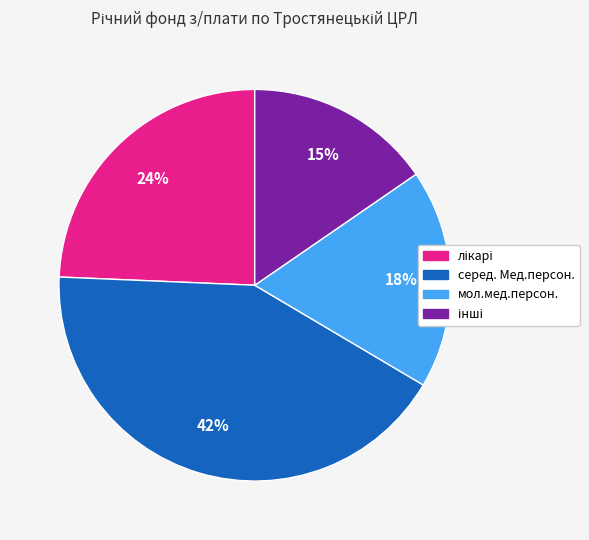

What is the largest slice in the pie chart?

серед. Мед.персон.